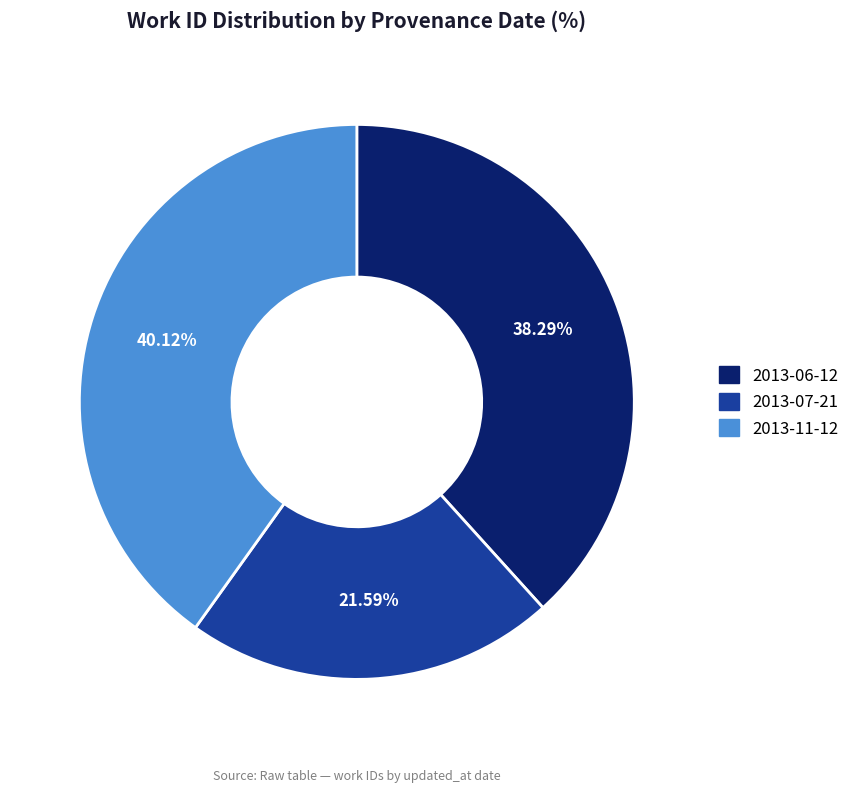

To the nearest percent, what percentage of the pie is 2013-07-21?

22%